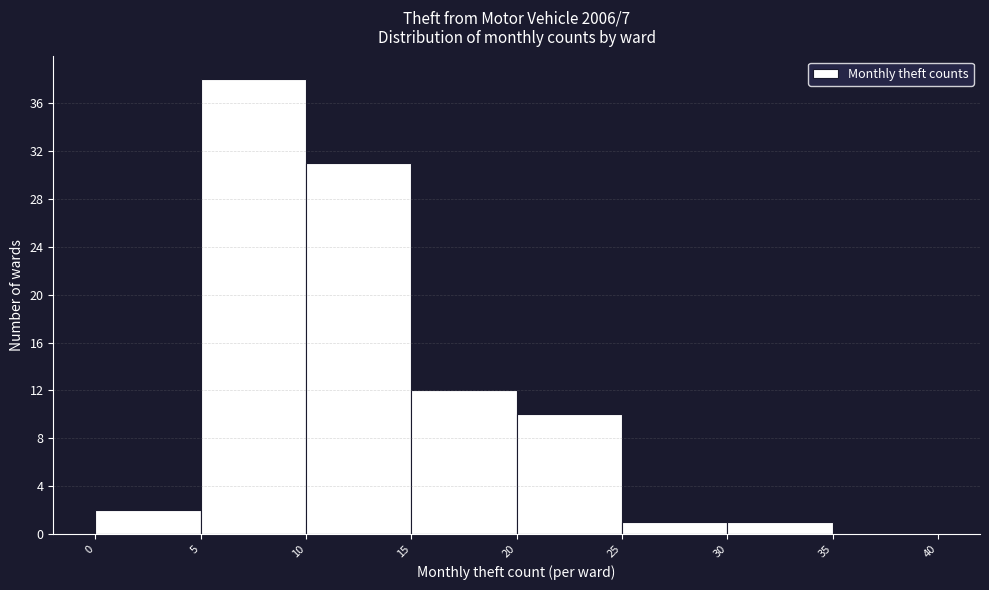

Reading left to right, list every bar in this chart as the range it spans on the x-axis followed by its height. The values are not printed on the chart, so give them approximately, as read against the axis.

0 to 5: 2
5 to 10: 38
10 to 15: 31
15 to 20: 12
20 to 25: 10
25 to 30: 1
30 to 35: 1
35 to 40: 0